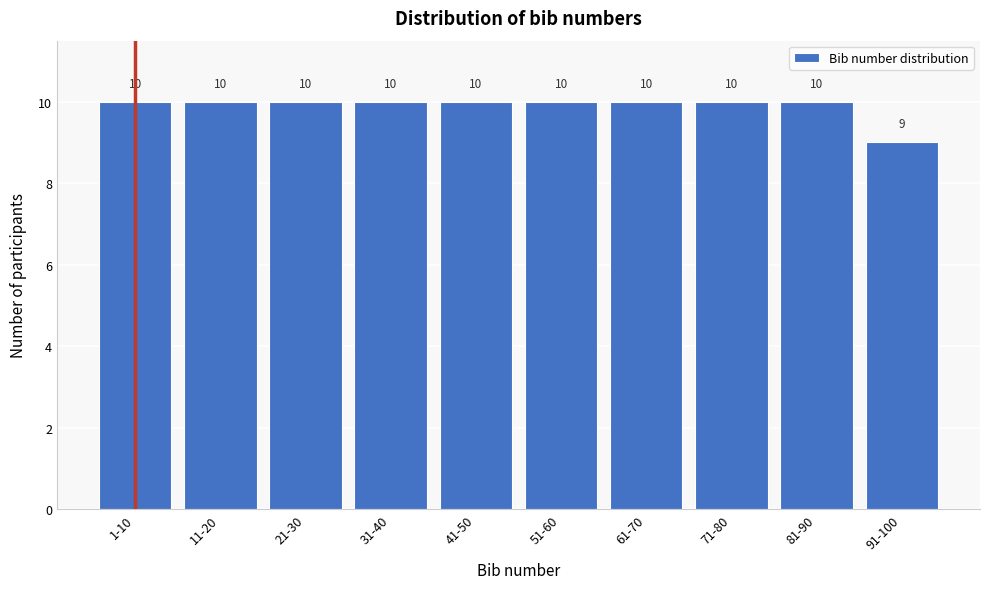

Reading left to right, extract all data points from this chart.

1-10=10	11-20=10	21-30=10	31-40=10	41-50=10	51-60=10	61-70=10	71-80=10	81-90=10	91-100=9